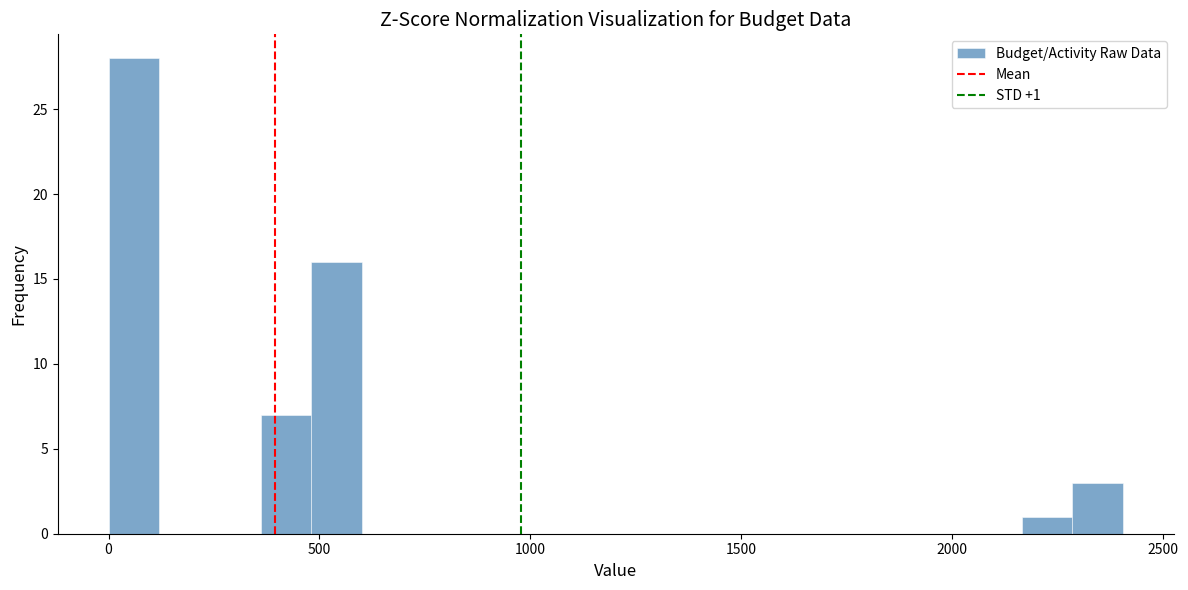

Read against the x-axis, roughly where is the centre of the tallest bar?

50